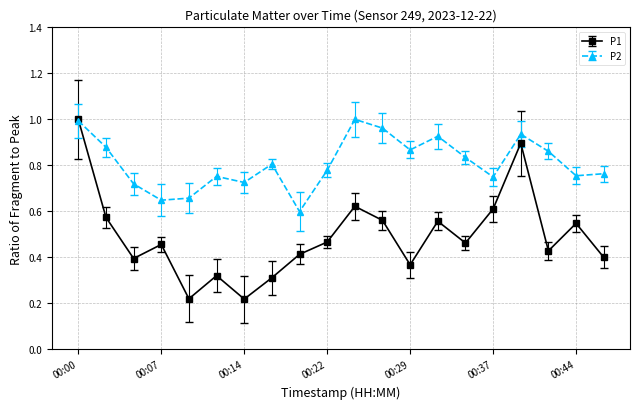

True or false: P2 has more than 0 interior local peaks.

True